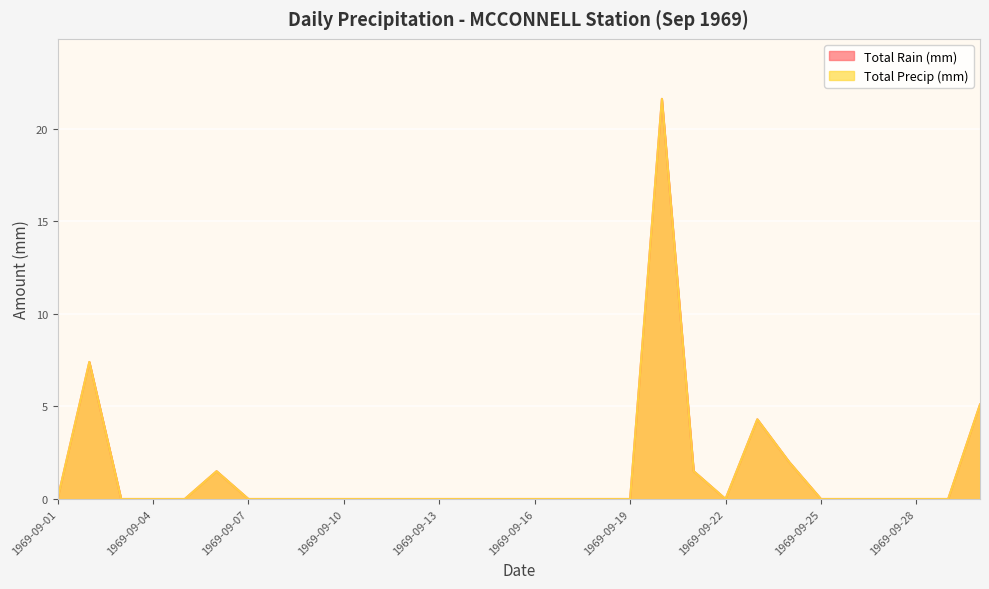

Which category has the lowest value across all series?

1969-09-01